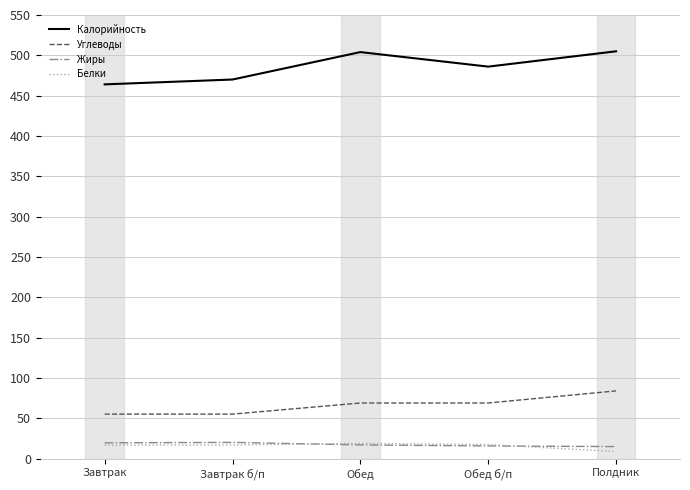

True or false: Жиры has more than 0 points higher than both neighbors.

True